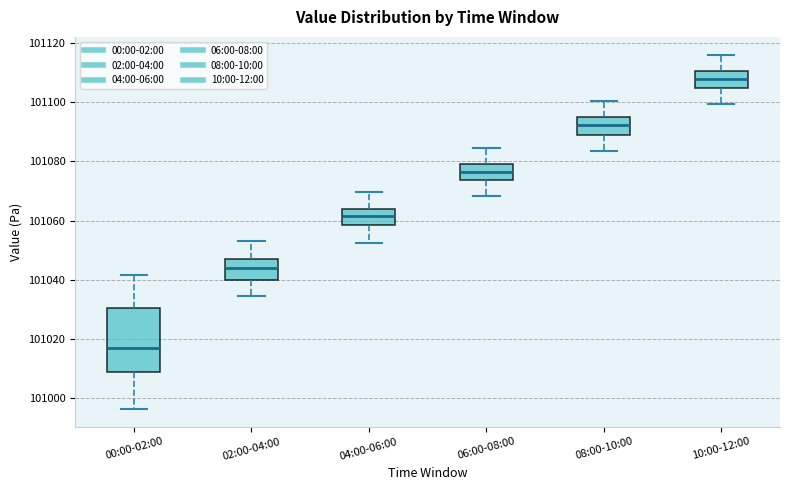

Which box is the tallest, from its lower edge to its upper edge?

00:00-02:00